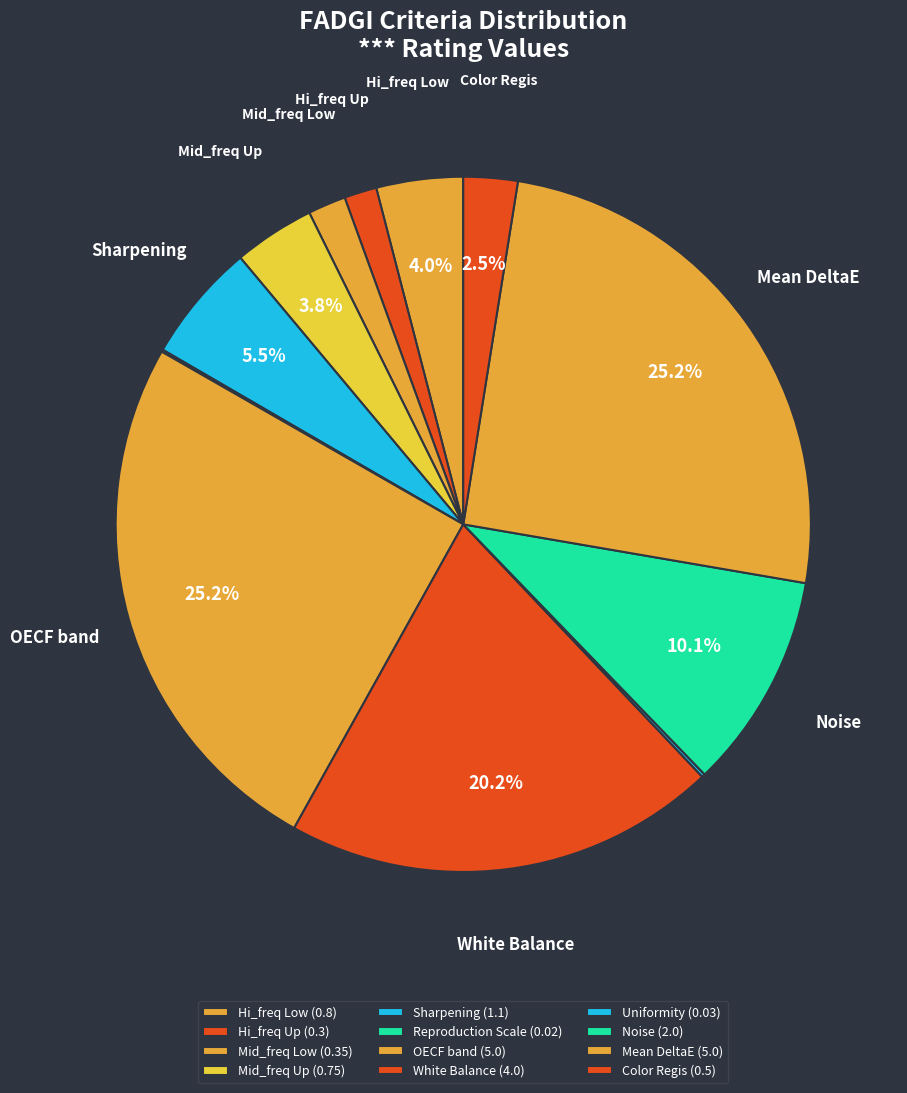

Is it true that Sharpening is 6% of the pie?

True